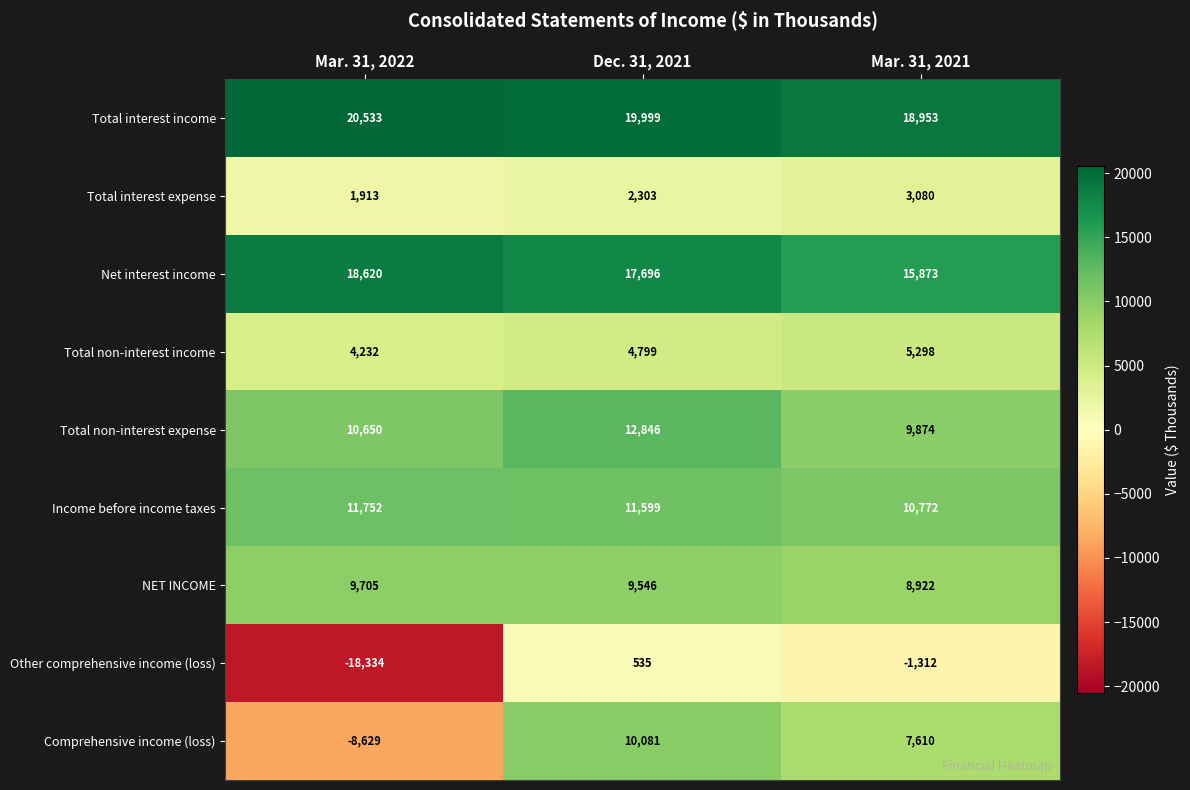

Is it true that Other comprehensive income (loss) equals -1312 at Mar. 31, 2021?

True